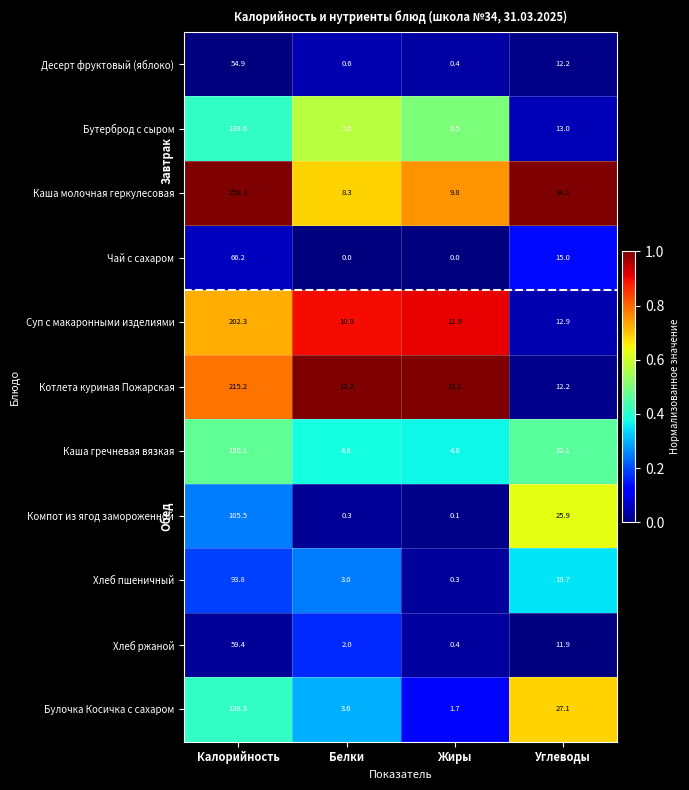

Rank the series by their maximum value, from highest to lowest.

Каша молочная геркулесовая, Котлета куриная Пожарская, Суп с макаронными изделиями, Каша гречневая вязкая, Бутерброд с сыром, Булочка Косичка с сахаром, Компот из ягод замороженной, Хлеб пшеничный, Чай с сахаром, Хлеб ржаной, Десерт фруктовый (яблоко)